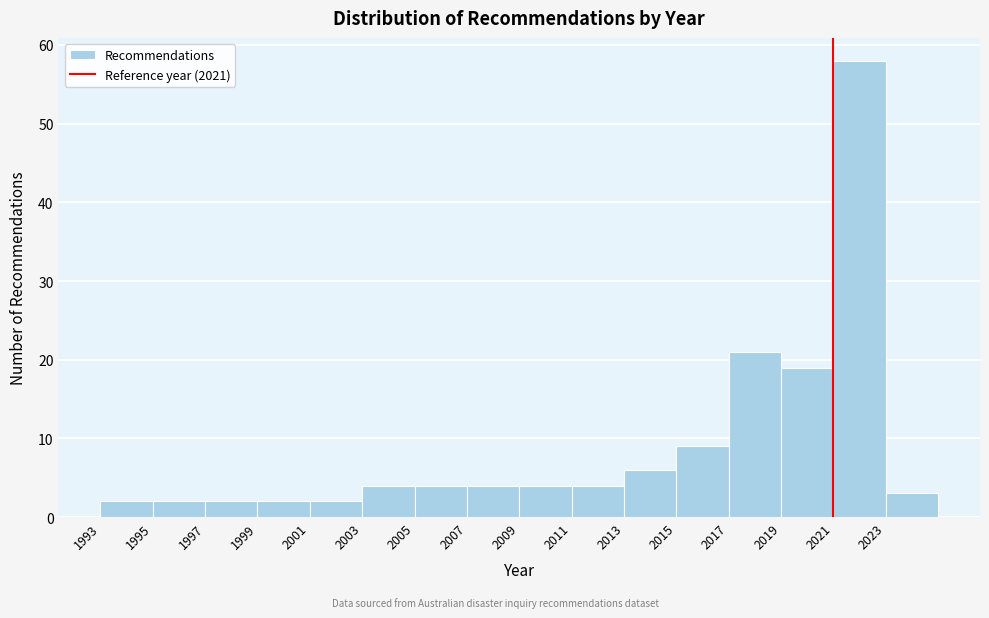

Reading left to right, list every bar in this chart as the range it spans on the x-axis followed by its height. The values are not printed on the chart, so give them approximately, as read against the axis.

1993 to 1995: 2
1995 to 1997: 2
1997 to 1999: 2
1999 to 2001: 2
2001 to 2003: 2
2003 to 2005: 4
2005 to 2007: 4
2007 to 2009: 4
2009 to 2011: 4
2011 to 2013: 4
2013 to 2015: 6
2015 to 2017: 9
2017 to 2019: 21
2019 to 2021: 19
2021 to 2023: 58
2023 to 2025: 3